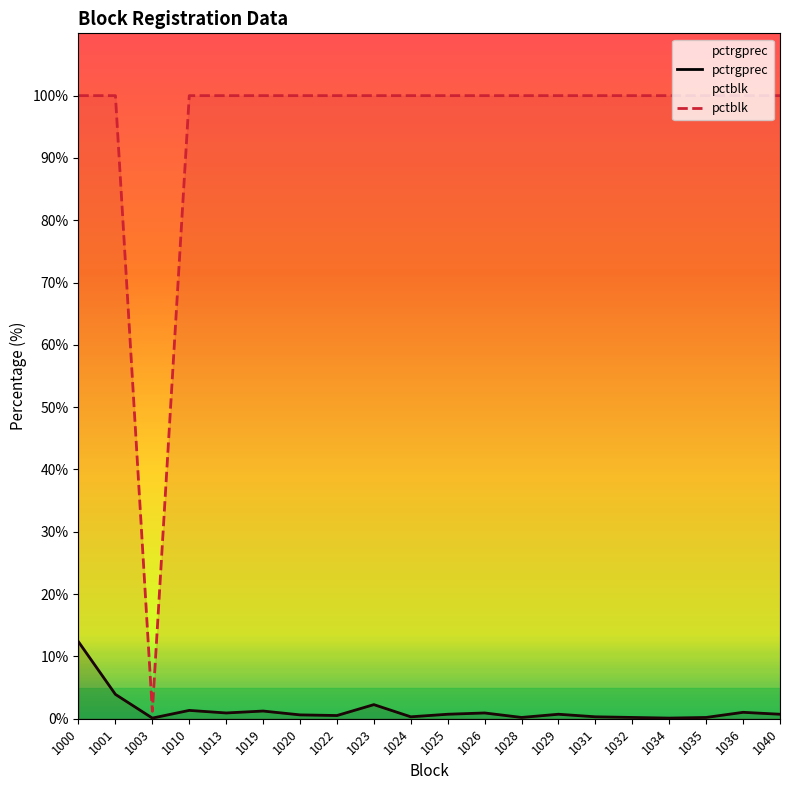

Which series has the largest total across all categories?

pctblk